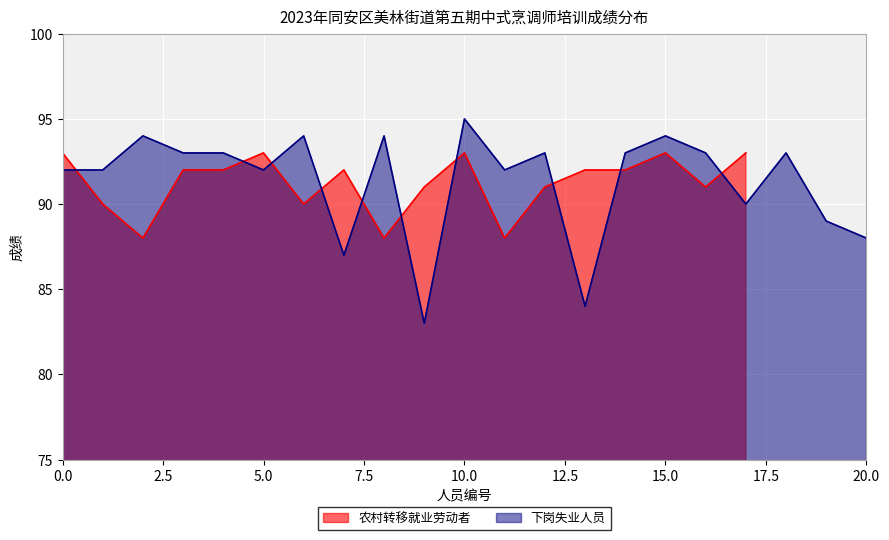

What is the highest value of the 下岗失业人员 series?

95